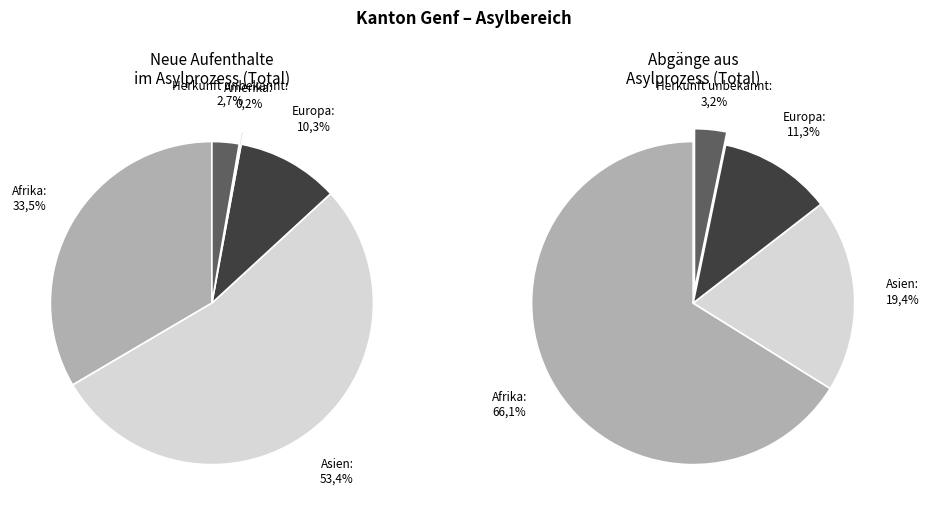

Does any single category account for the majority?

Yes